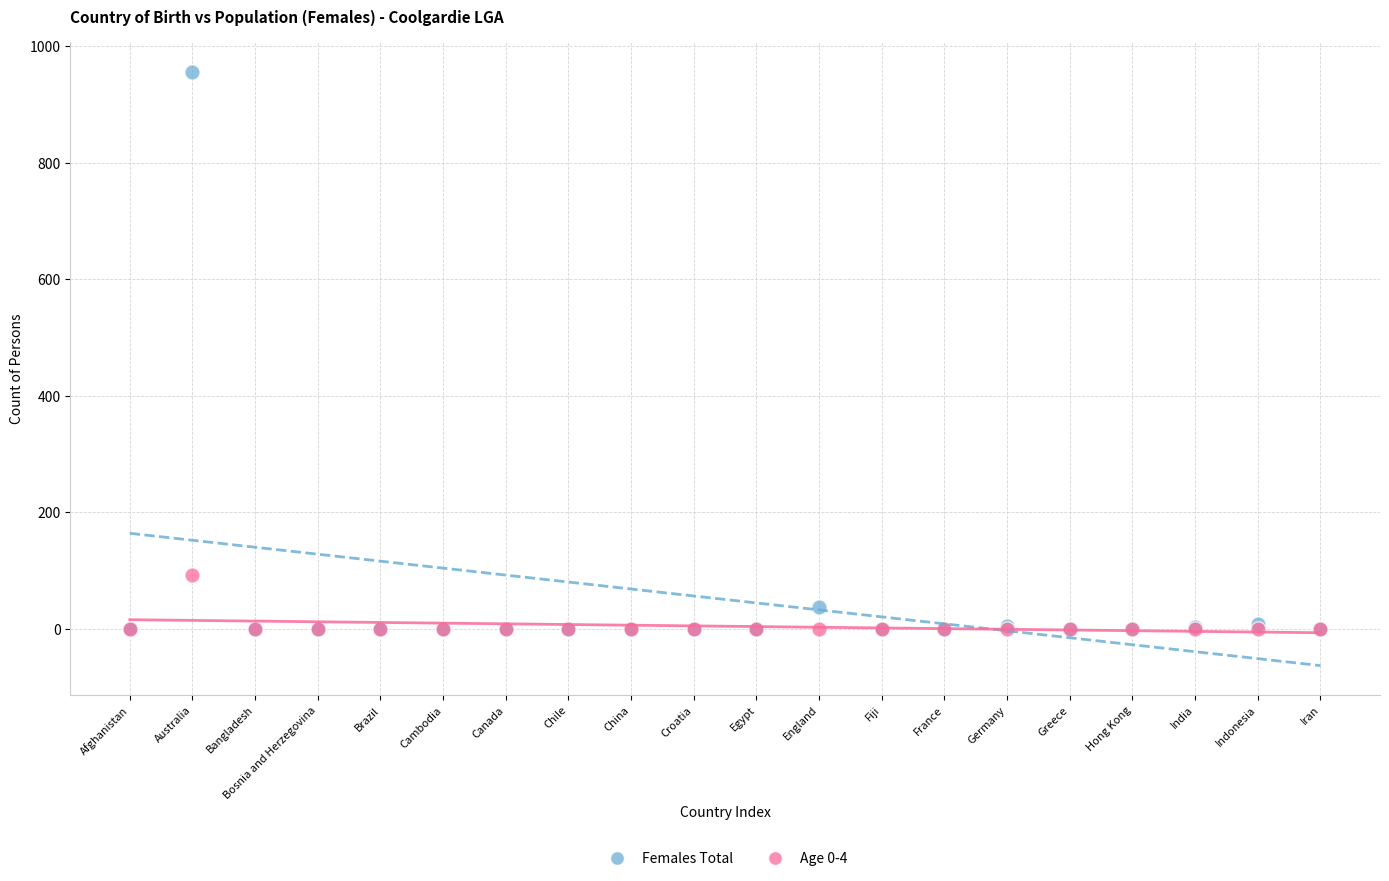

Across all series, what Y value is closest to 478?

92